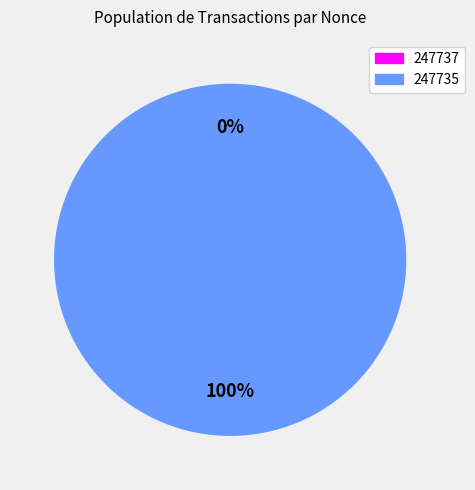

To the nearest percent, what is the difference between the largest and smallest slice percentages?

100%